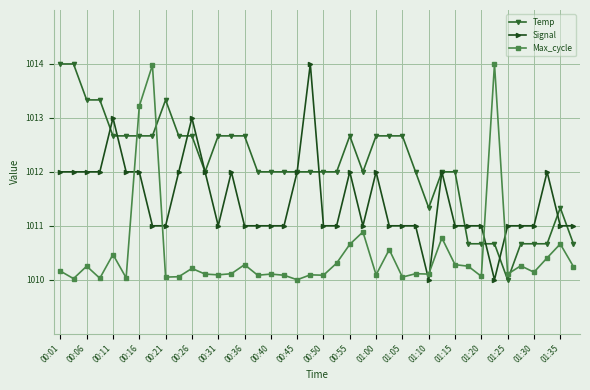

How many intersections are there between Max_cycle and Signal?

6